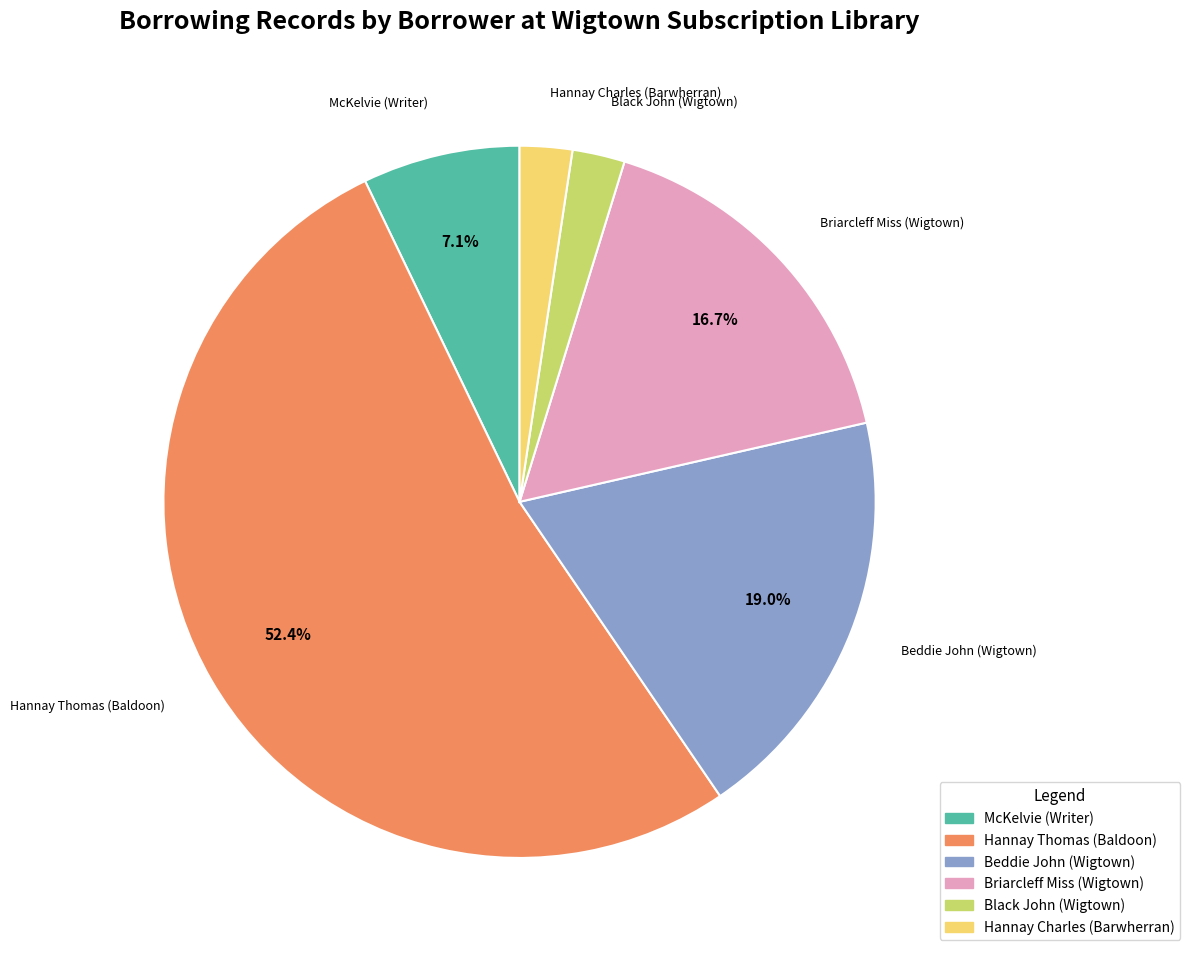

Which category has the biggest portion of the pie?

Hannay Thomas (Baldoon)